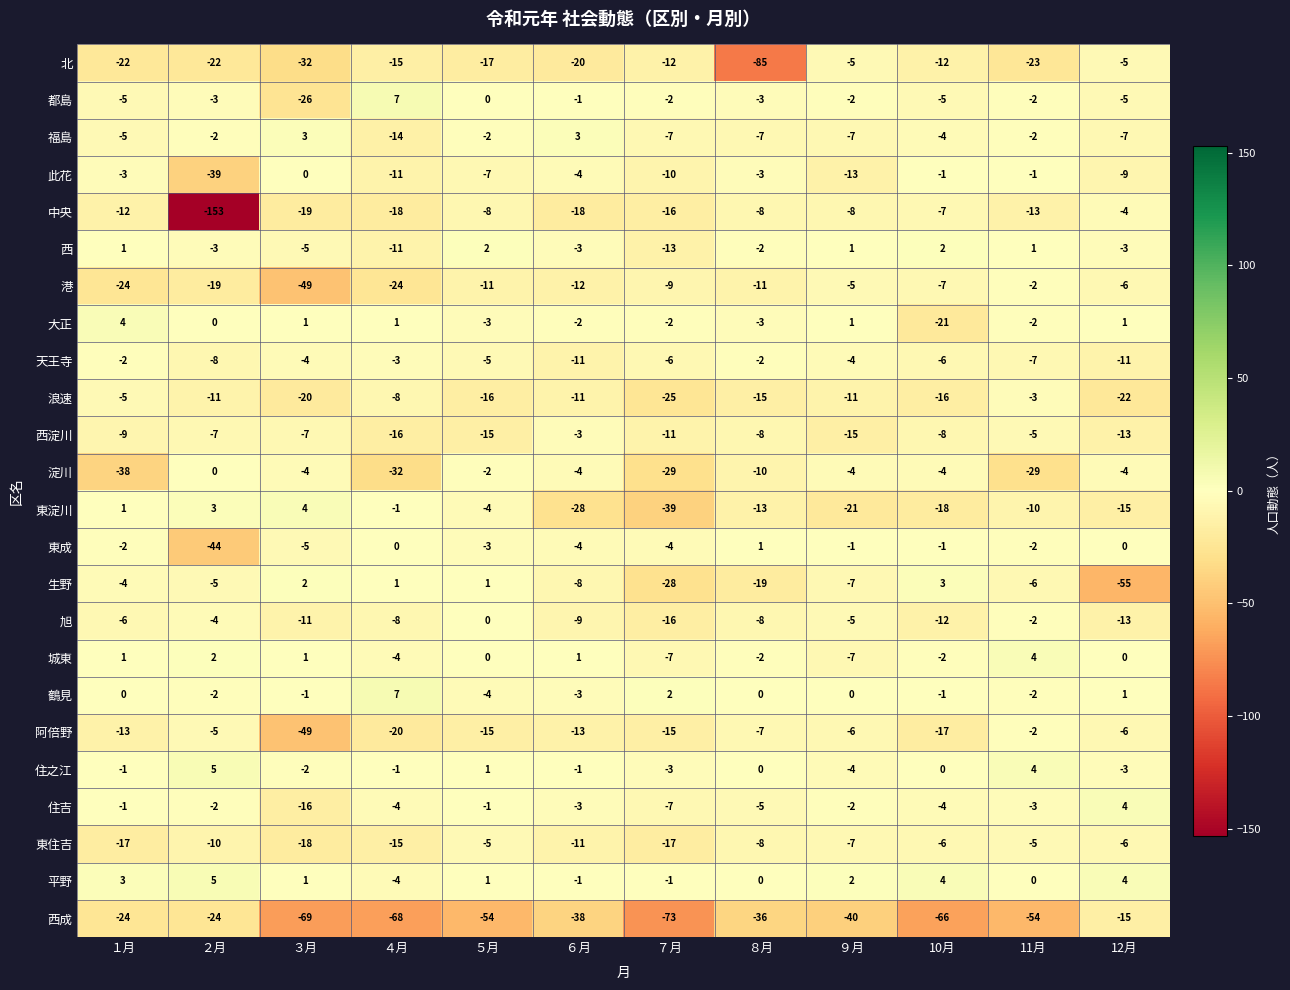

The value of 住吉 at ７月 is -7. True or false?

True